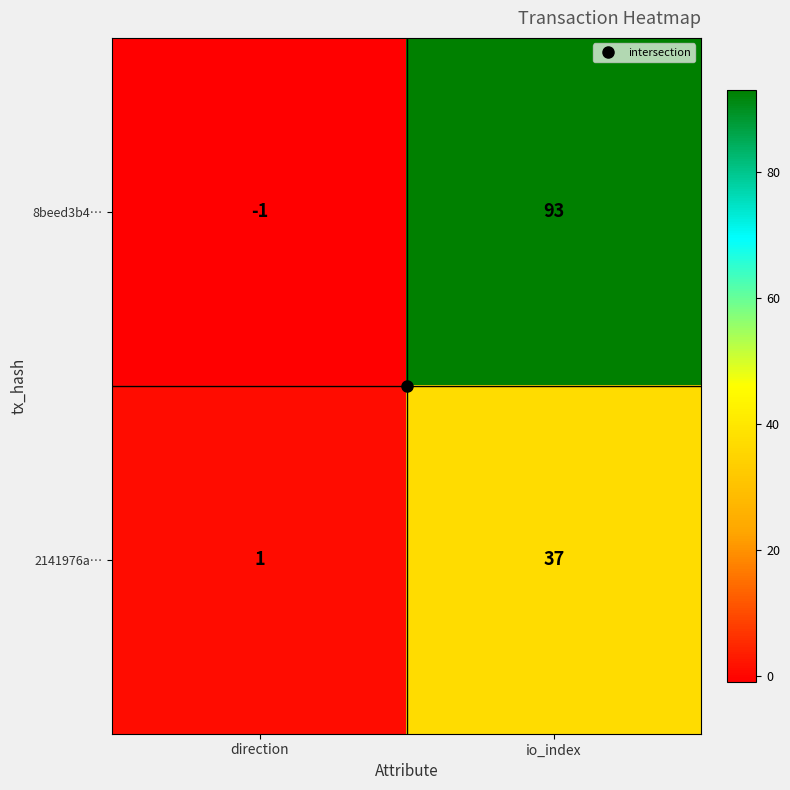

How many positive values does the 8beed3b4… series have?

1